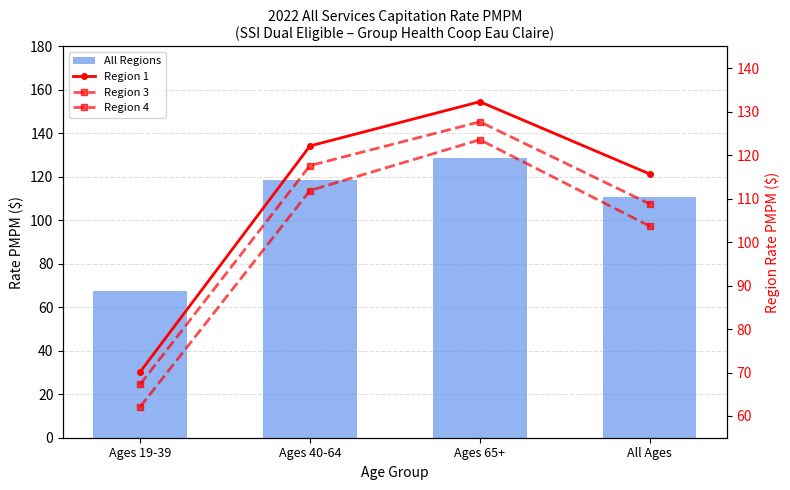

The value of All Regions at Ages 19-39 is 67.4. True or false?

True